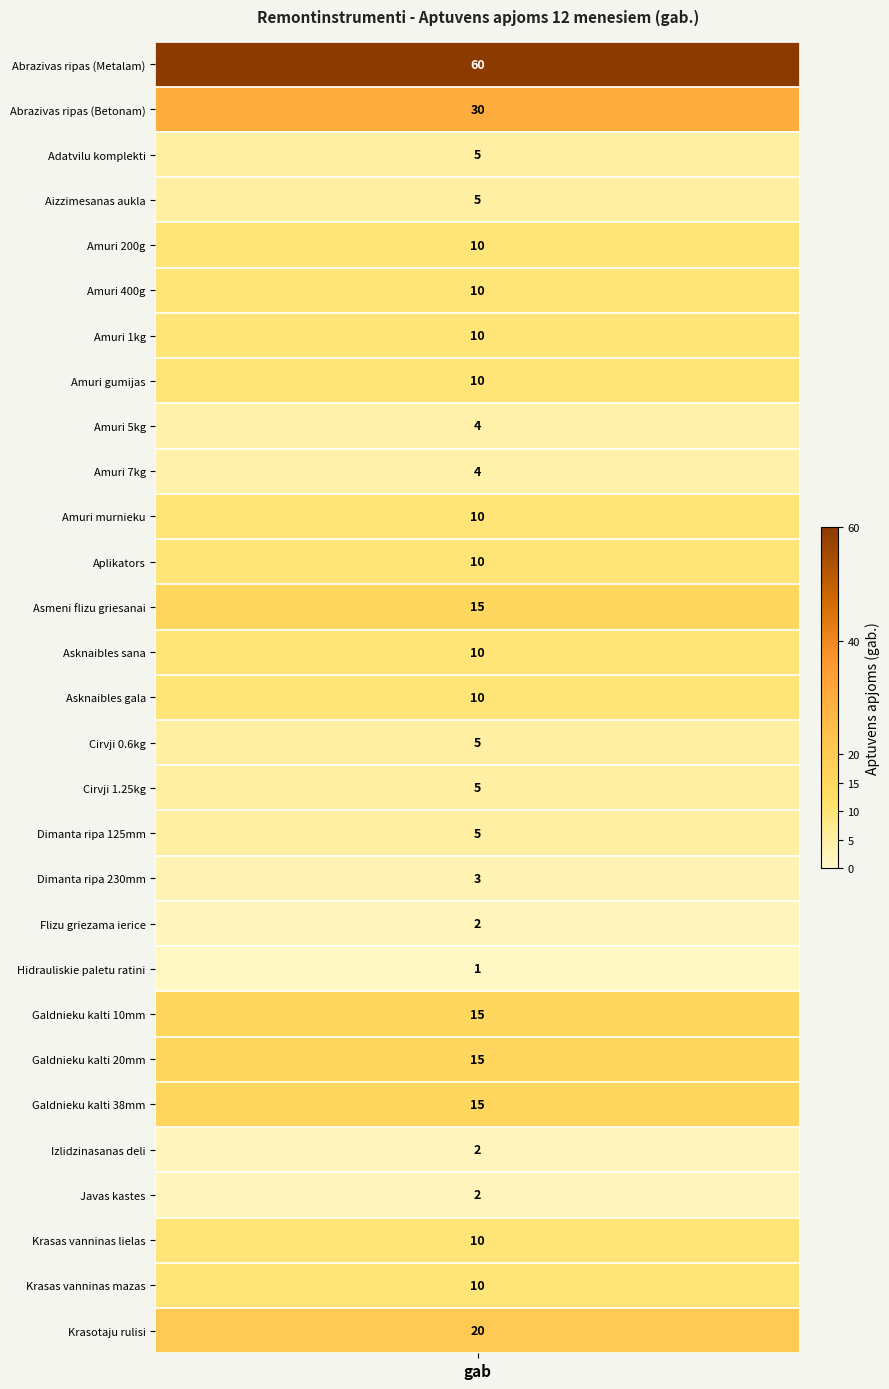

What is the difference between the values at 22 and 11?

5